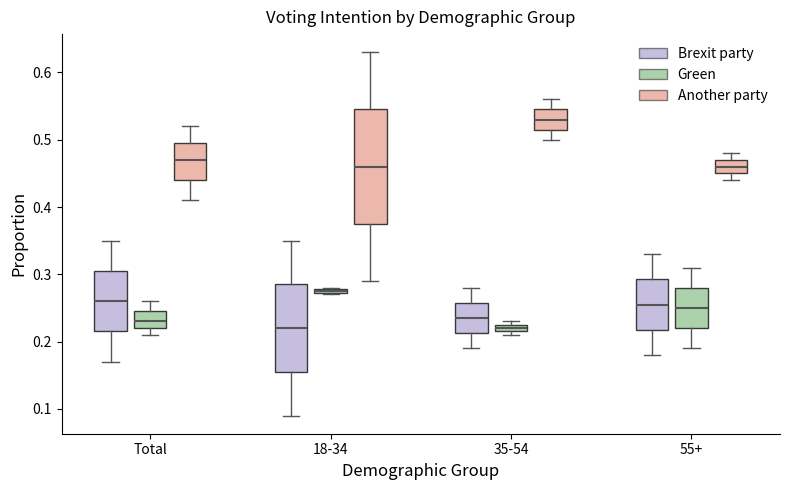

Comparing the boxes themselves (not the whiskers), which one is the tallest?

18-34 (Another party)